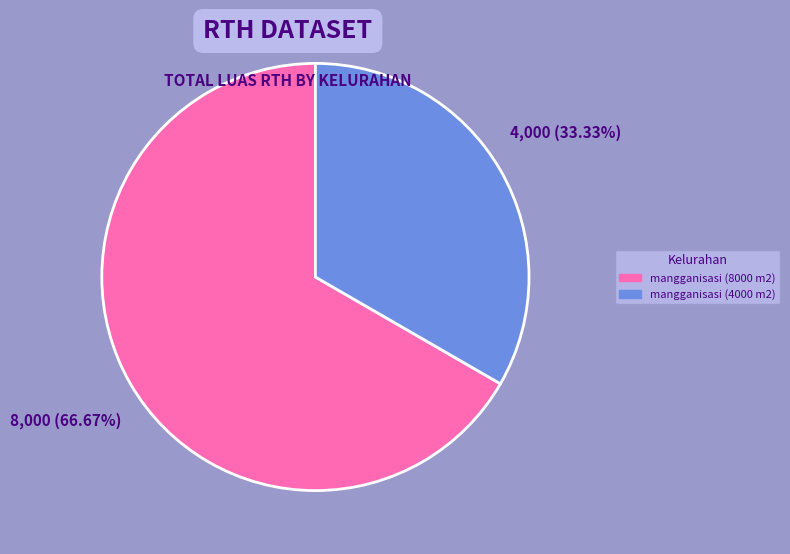

What is the ratio of the value at mangganisasi (8000 m2) to the value at mangganisasi (4000 m2)?

2.0